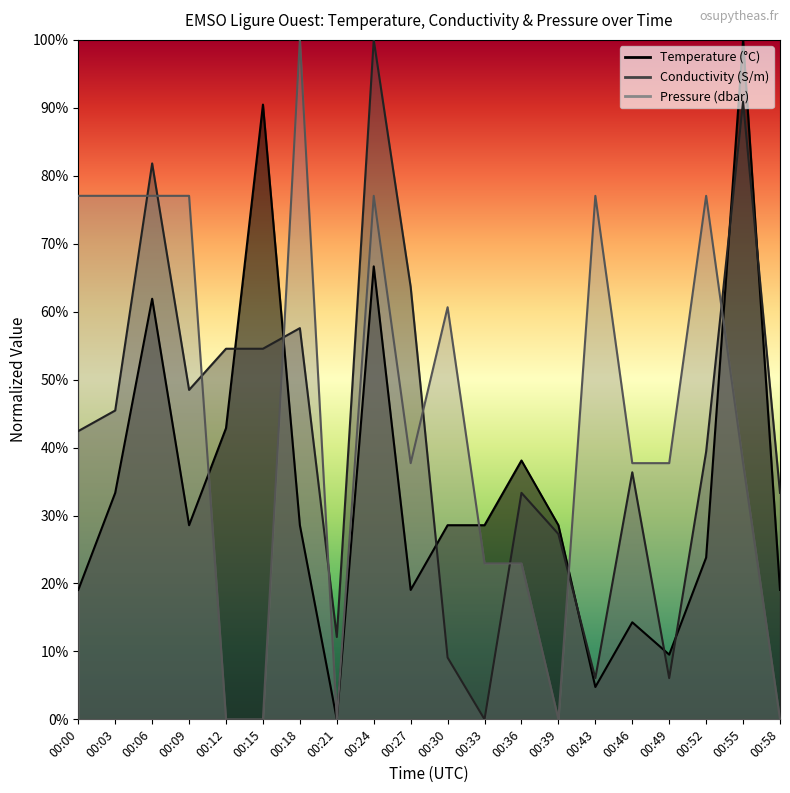

Reading right to left, what are all the values shown in this chart?

Temperature: 19.0	100.0	23.8	9.5	14.3	4.8	28.6	38.1	28.6	28.6	19.0	66.7	0.0	28.6	90.5	42.9	28.6	61.9	33.3	19.0
Conductivity: 33.3	90.9	39.4	6.1	36.4	6.1	27.3	33.3	0.0	9.1	63.6	100.0	12.1	57.6	54.5	54.5	48.5	81.8	45.5	42.4
Pressure: 0.0	37.7	77.0	37.7	37.7	77.0	0.0	23.0	23.0	60.7	37.7	77.0	0.0	100.0	0.0	0.0	77.0	77.0	77.0	77.0